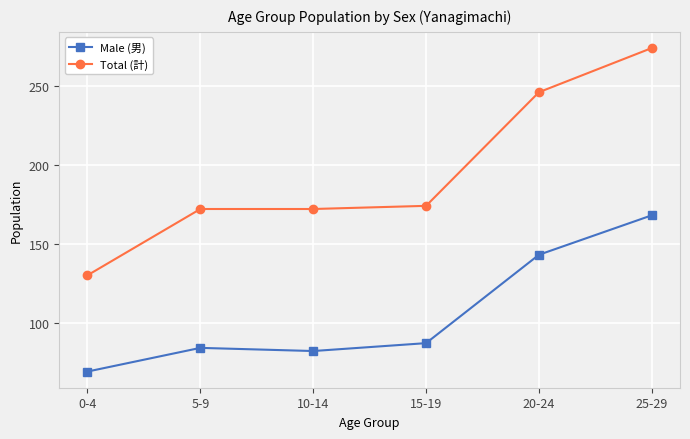

How many values in the Male (男) series are below 87?

3